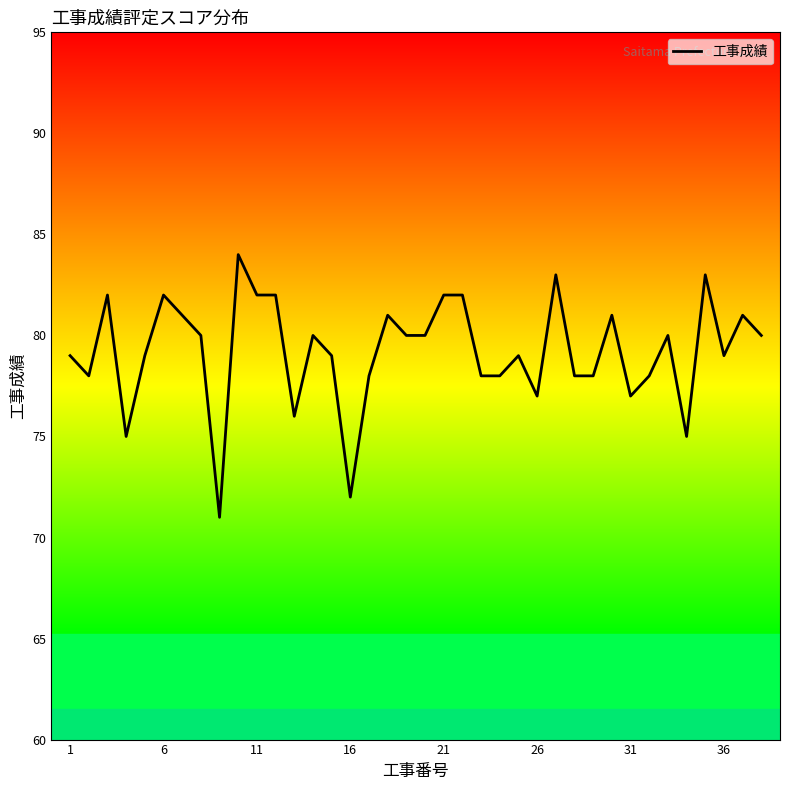

What is the minimum value shown in the chart?

71